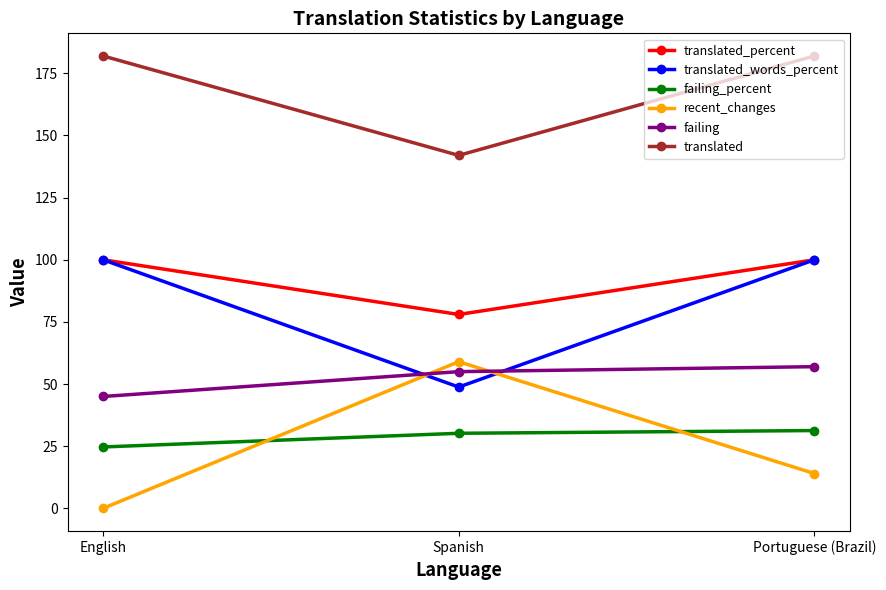

What is the spread (max minus min) of values at Portuguese (Brazil)?

168.0